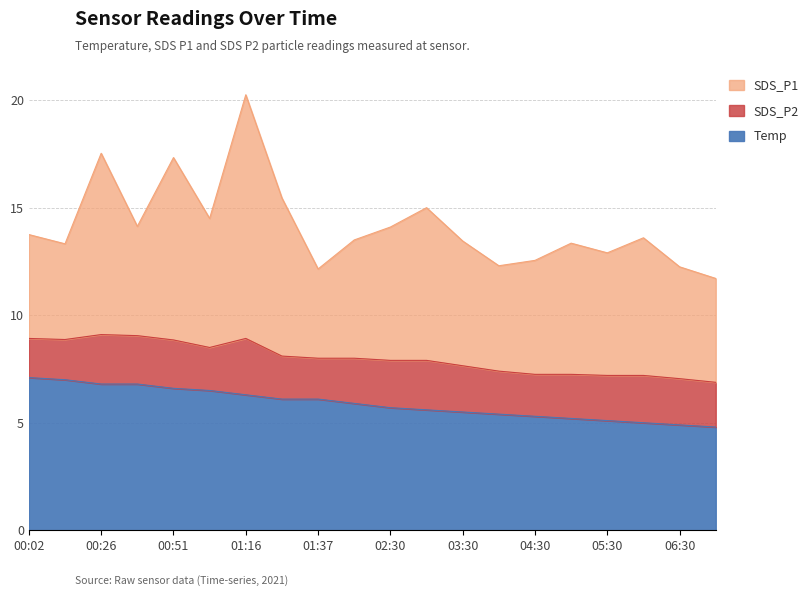

How many values in the SDS_P2 series exceed 2?

13